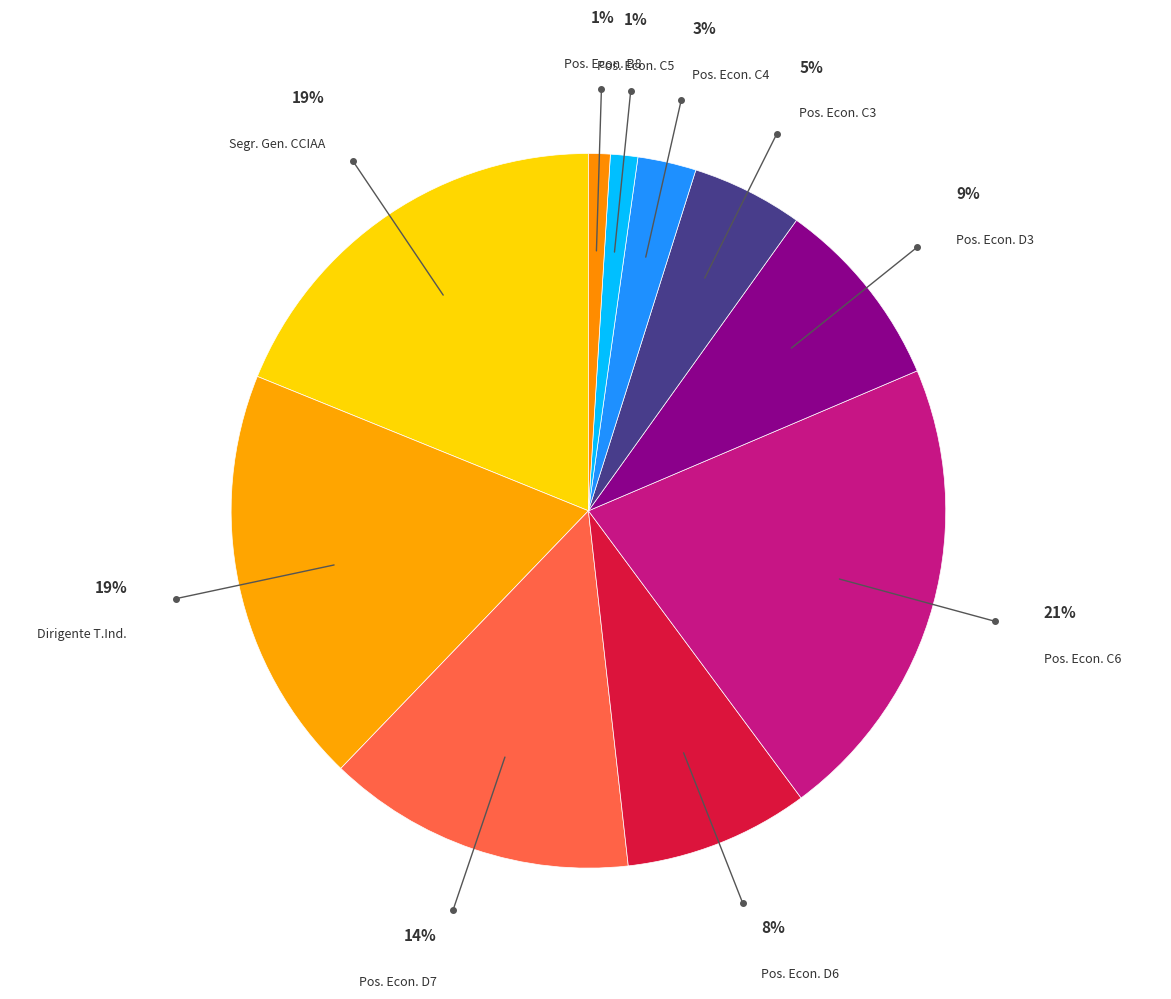

What is the largest slice in the pie chart?

Pos. Econ. C6